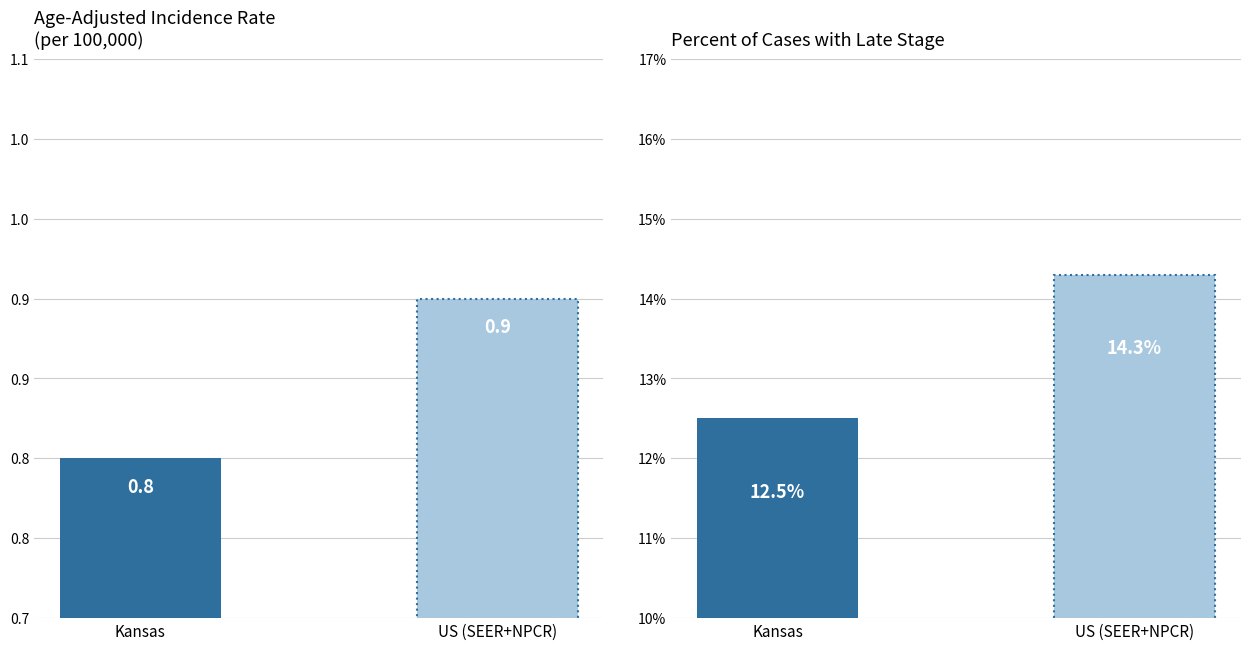

What is the label of the 2nd bar from the left?

US (SEER+NPCR)